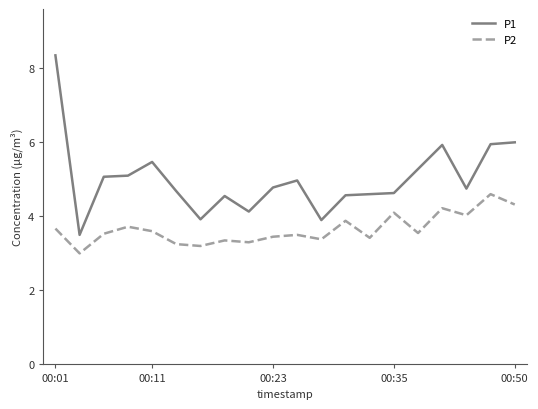

Which series has the largest total across all categories?

P1